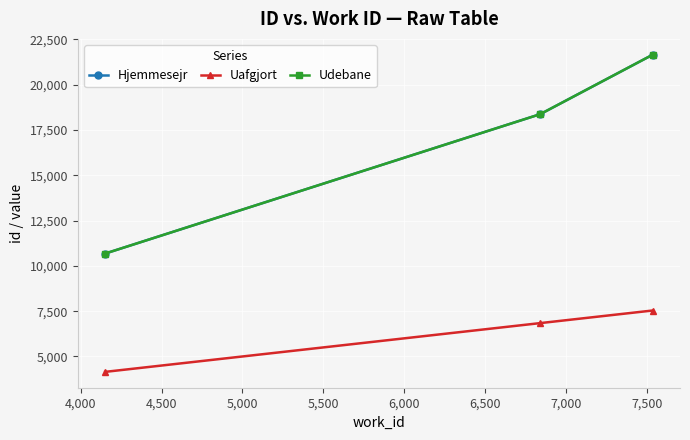

Does the chart have visible grid lines?

Yes